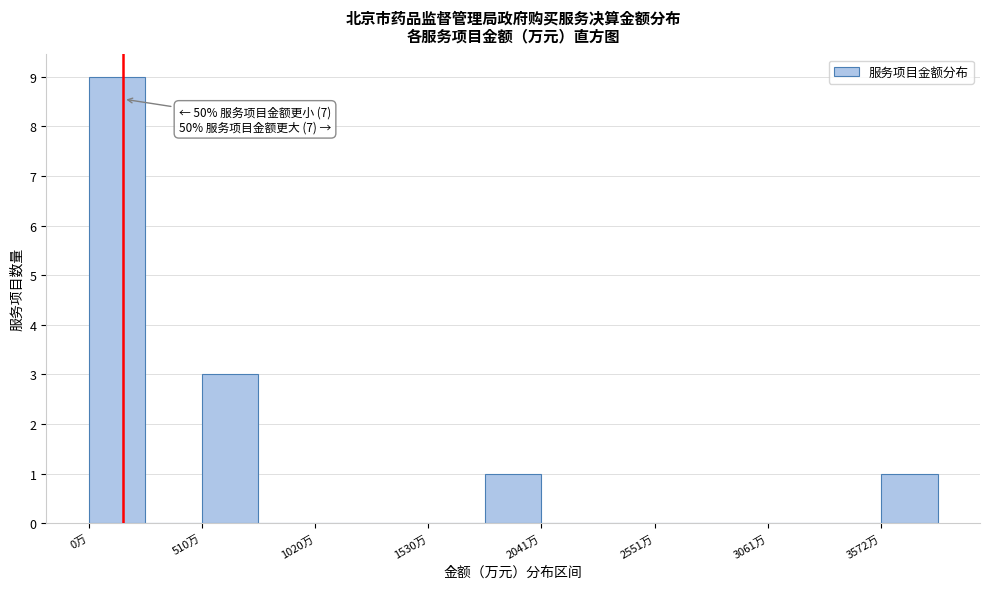

Around what value on the x-axis is the tallest bar? Give the approximate position of its centre, as read against the axis.

100